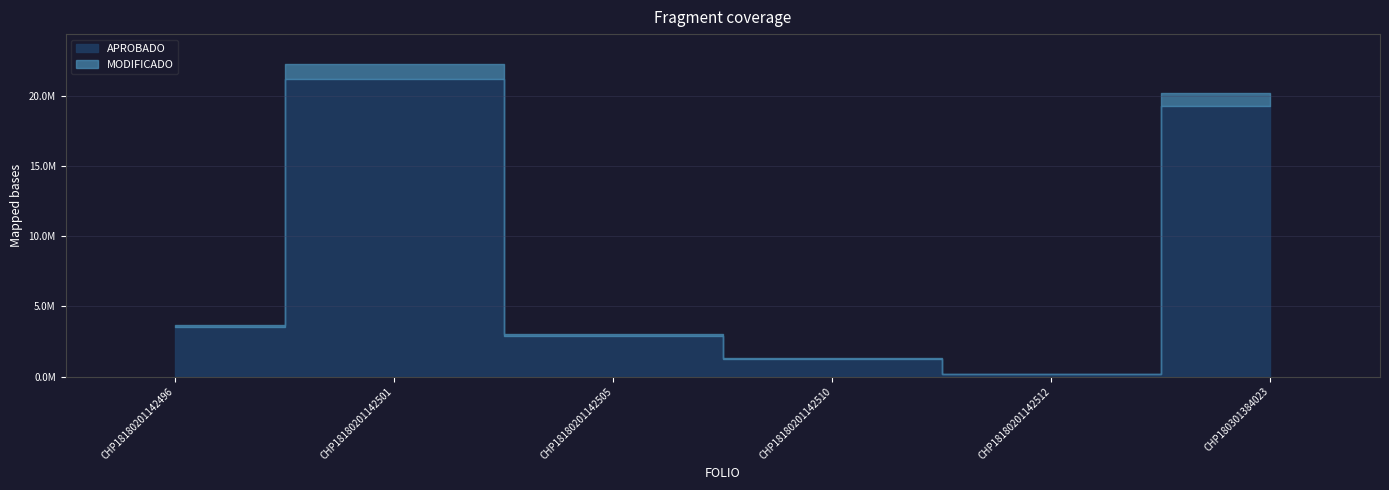

What is the value of the MODIFICADO point at the 1st from the left?

3519500.0